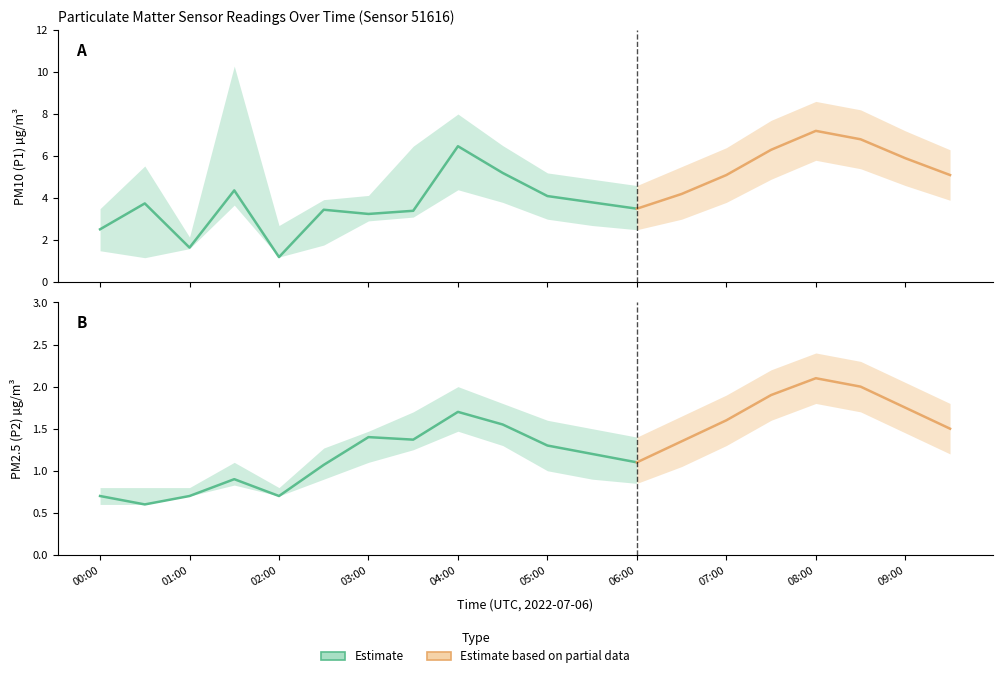

True or false: P1 and P2 cross at least once.

False